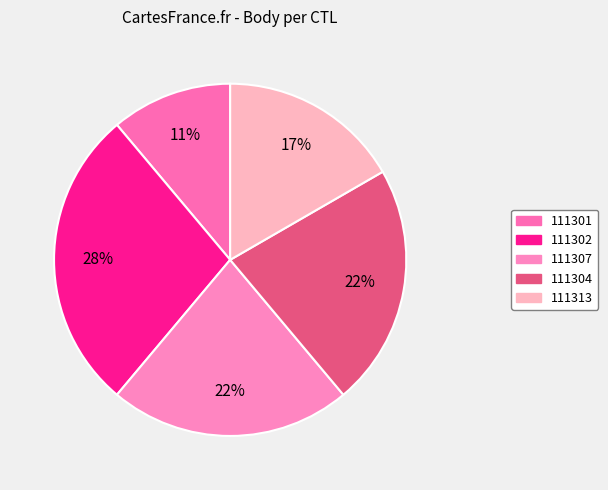

The 111302 slice represents 28% of the pie. True or false?

True